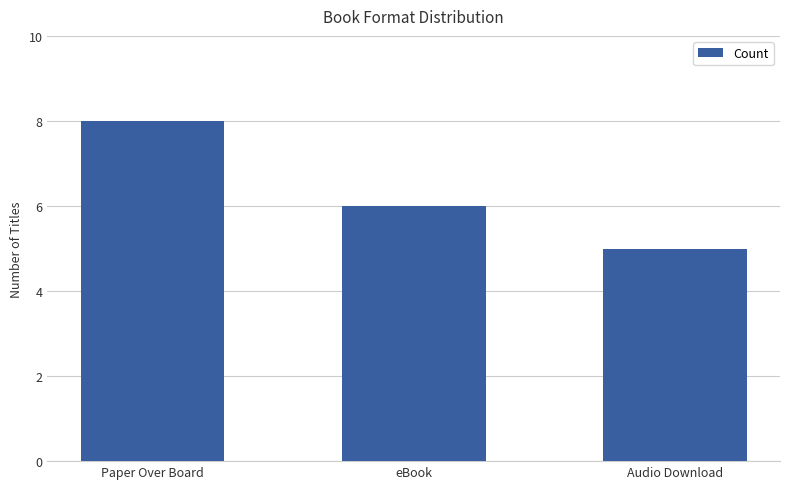

List the labels in order of value, smallest first.

Audio Download, eBook, Paper Over Board